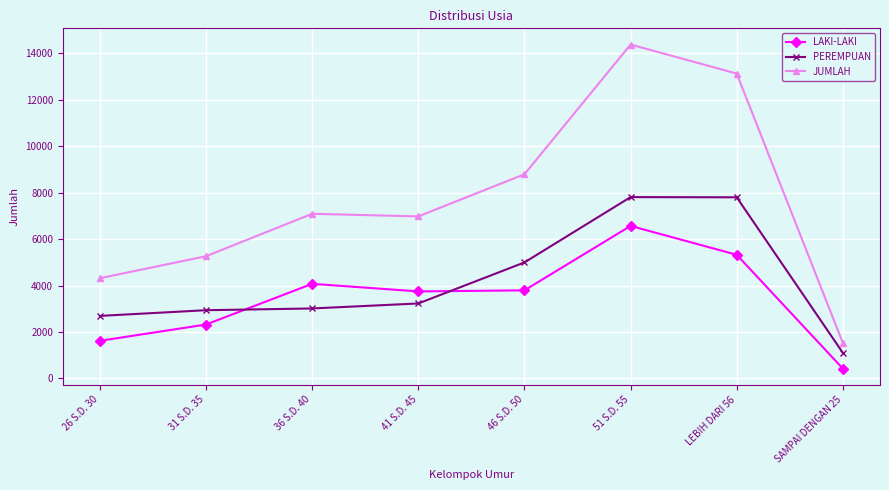

What is the difference between the maximum and second lowest values in the JUMLAH series?

10059